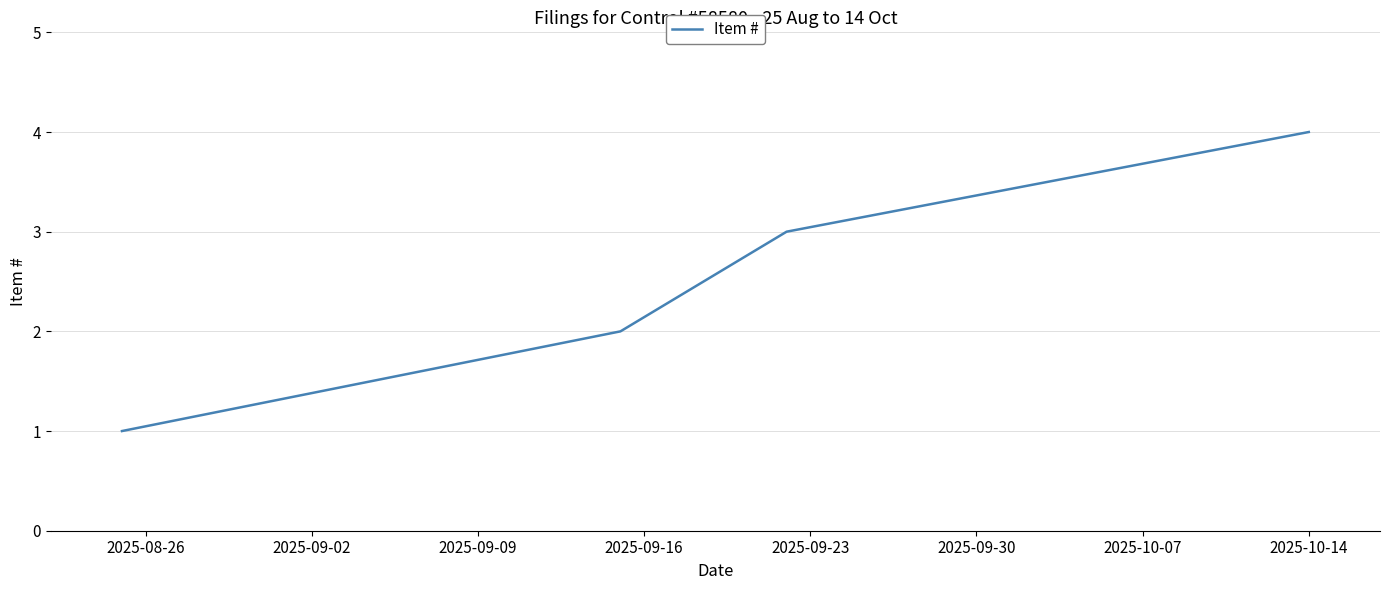

True or false: the data has more than 2 interior local peaks.

False